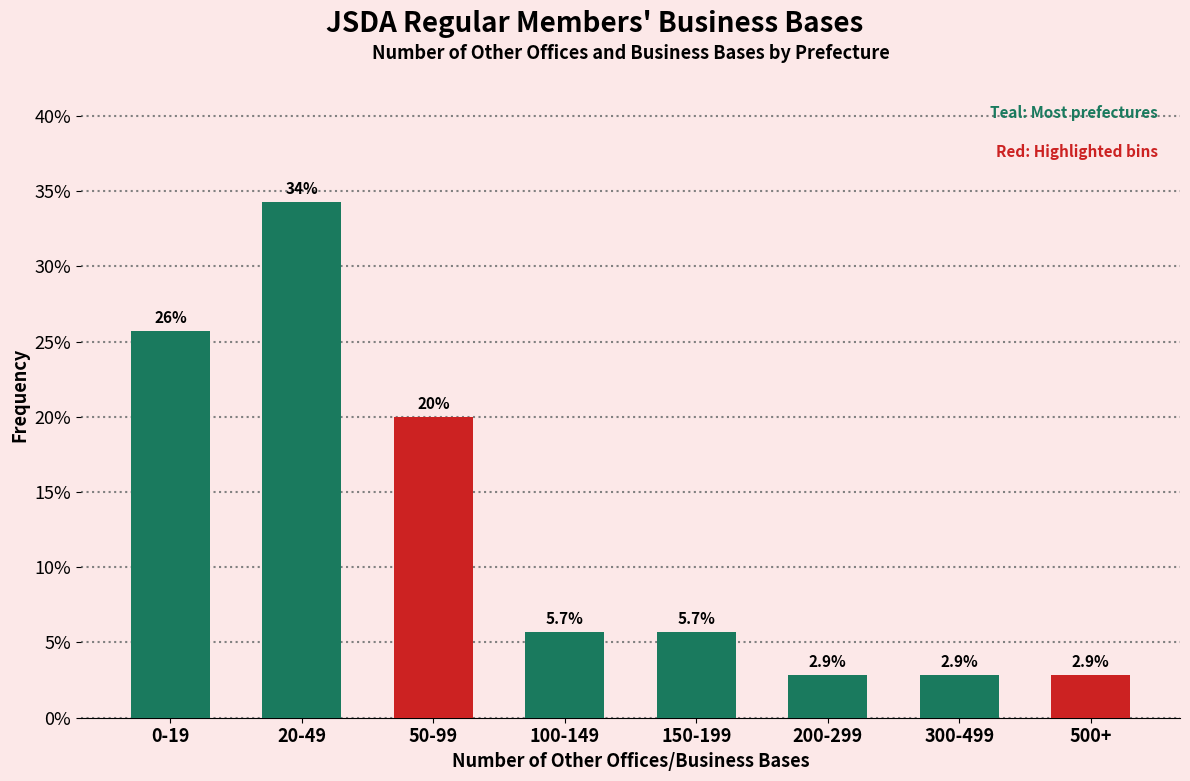

Reading left to right, list all the values displayed in this chart.

0-19=25.7	20-49=34.3	50-99=20.0	100-149=5.7	150-199=5.7	200-299=2.9	300-499=2.9	500+=2.9